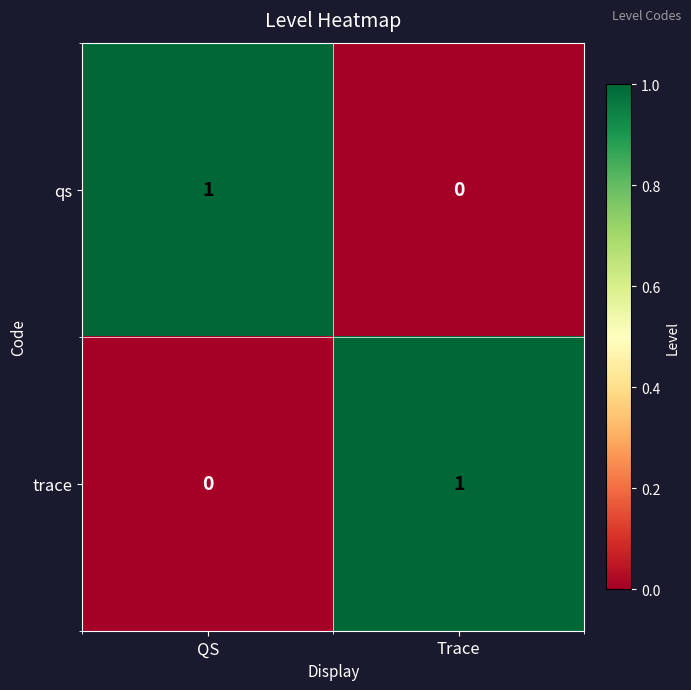

The value of qs at Trace is 0. True or false?

True